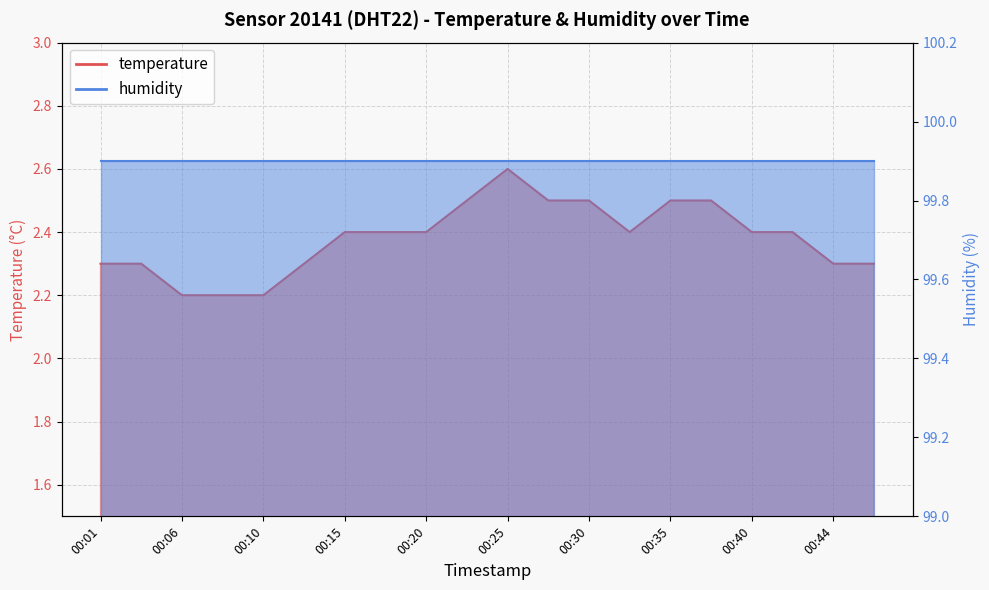

Rank the categories by value from lowest to highest.

00:06, 00:08, 00:10, 00:01, 00:03, 00:13, 00:44, 00:47, 00:15, 00:18, 00:20, 00:32, 00:40, 00:42, 00:23, 00:27, 00:30, 00:35, 00:37, 00:25